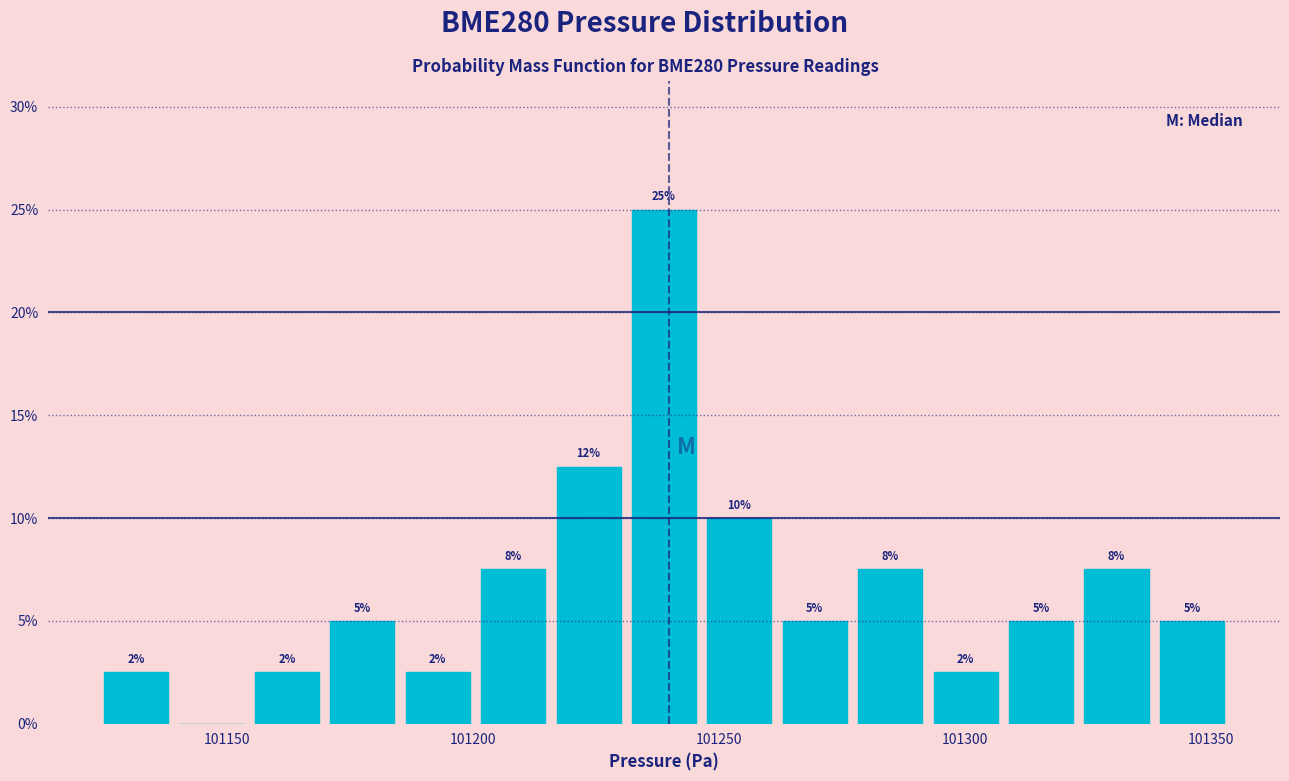

Read against the x-axis, roughly where is the centre of the tallest bar?

101240